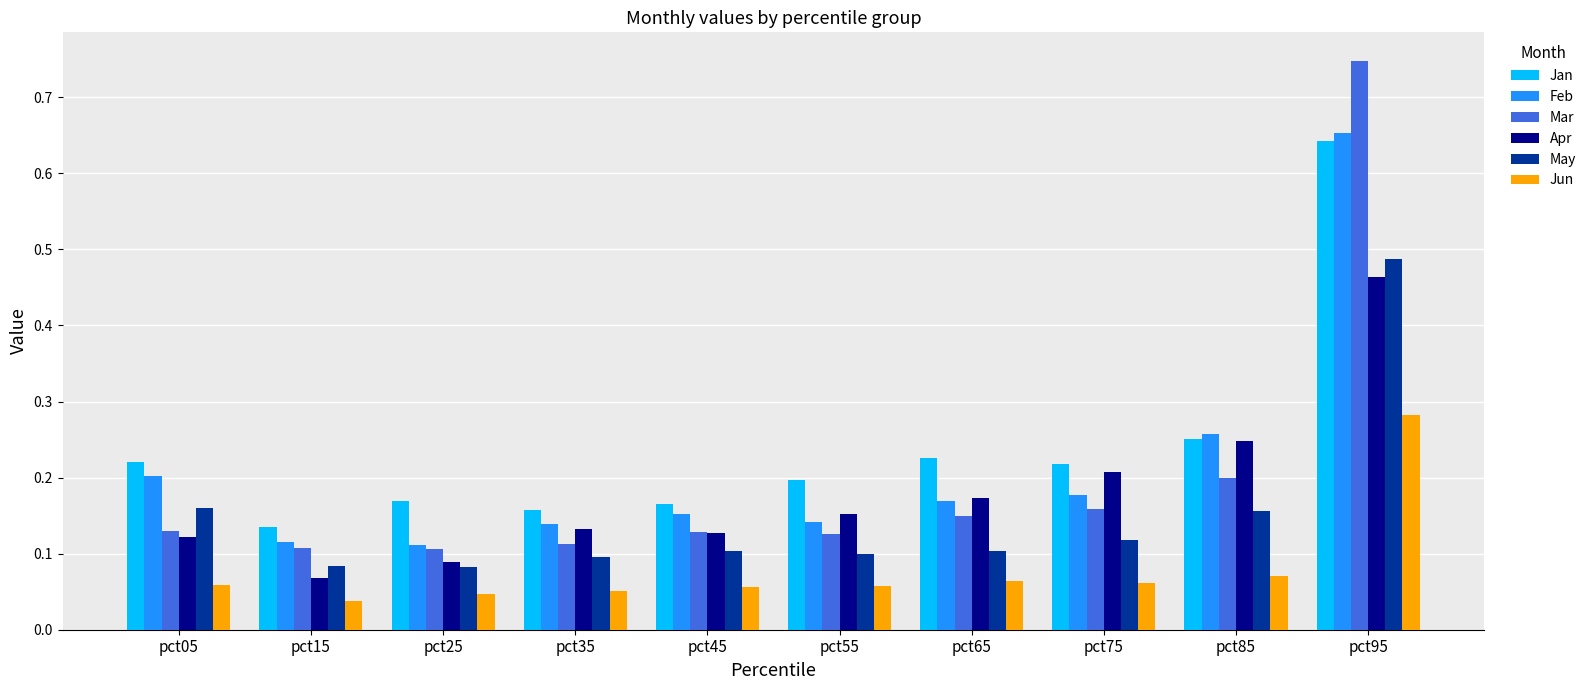

True or false: Apr has a value of 0.0 at pct15.

False